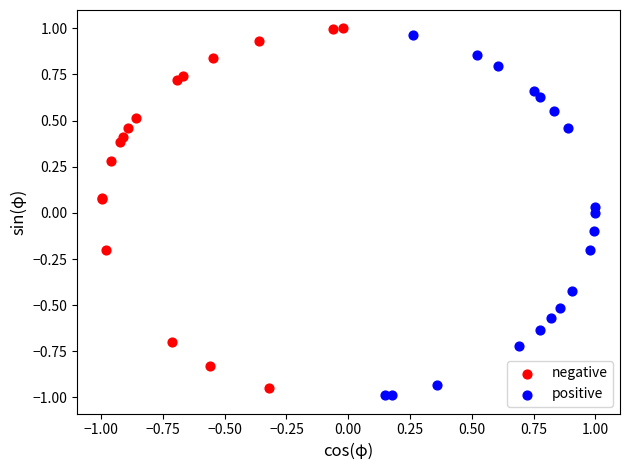

What are all the series names shown in the legend?

negative, positive